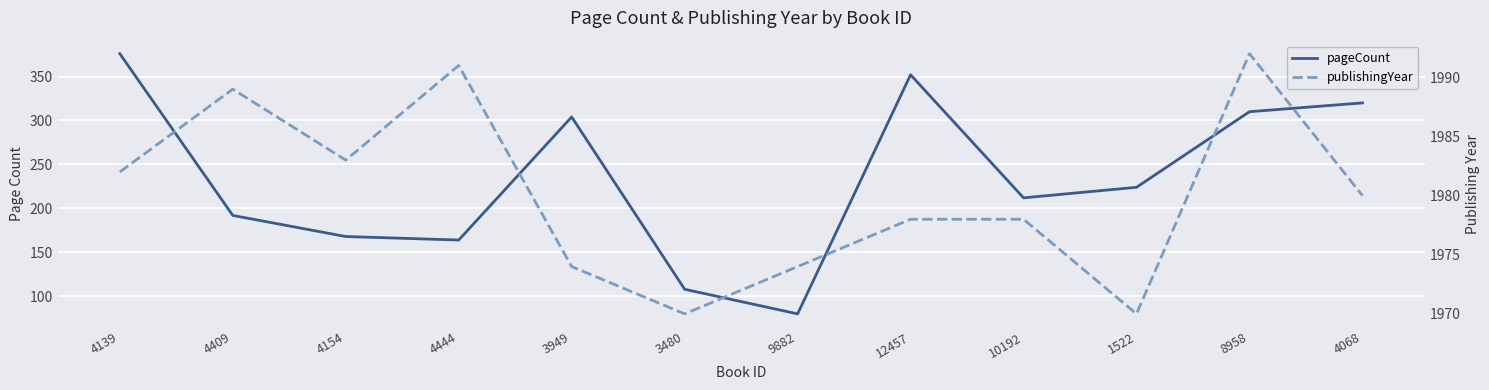

What is the average value of the pageCount series?

234